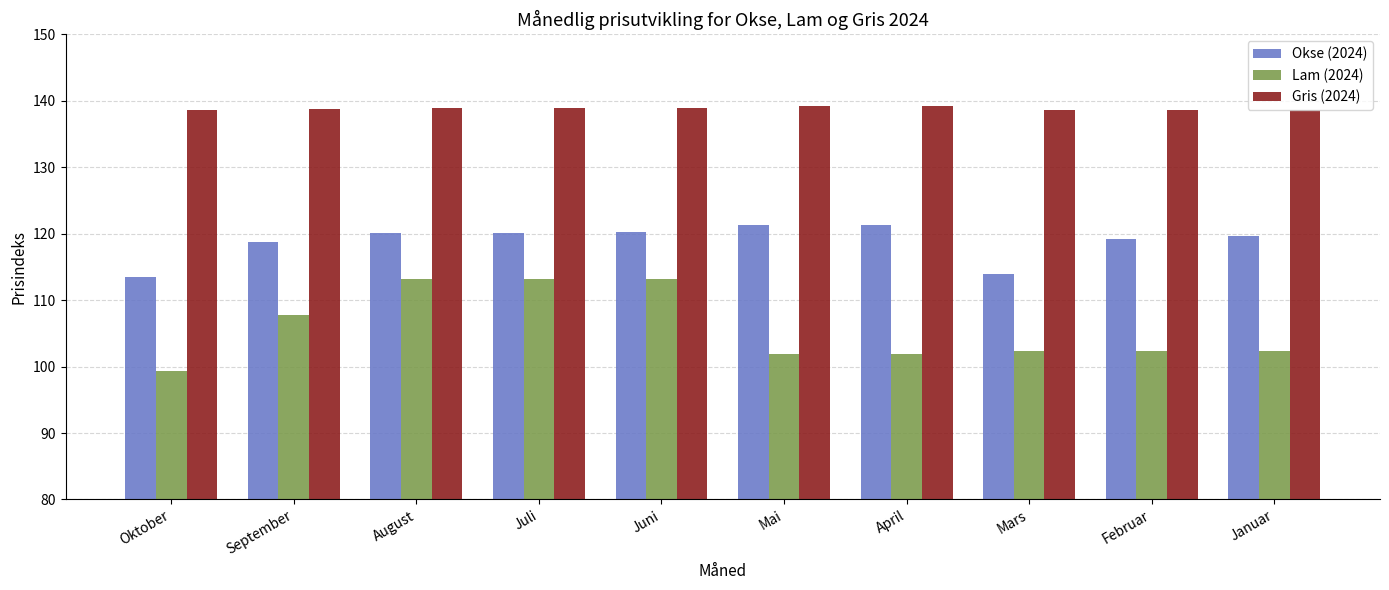

Where does the Lam (2024) series first go above 102?

September